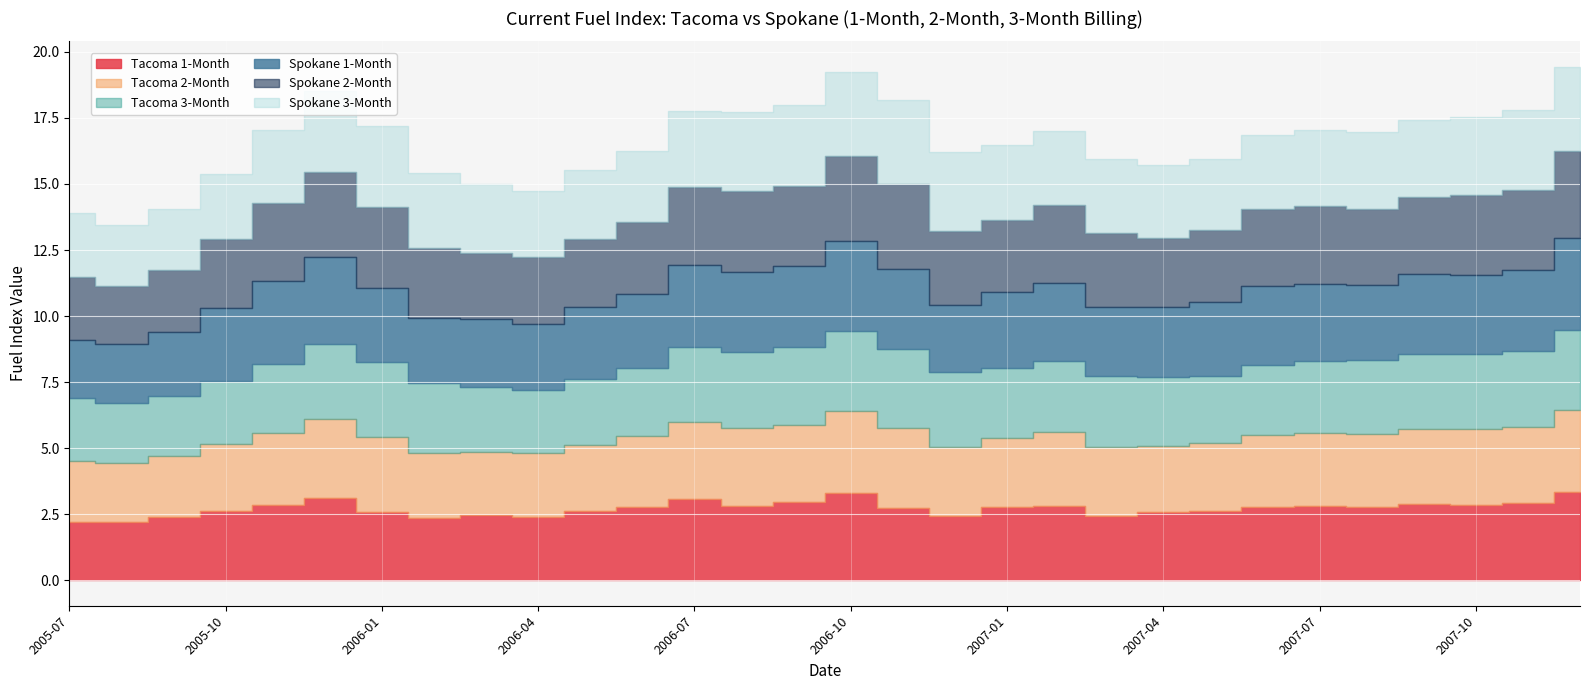

Which series has the largest range (max minus min)?

Spokane 1-Month